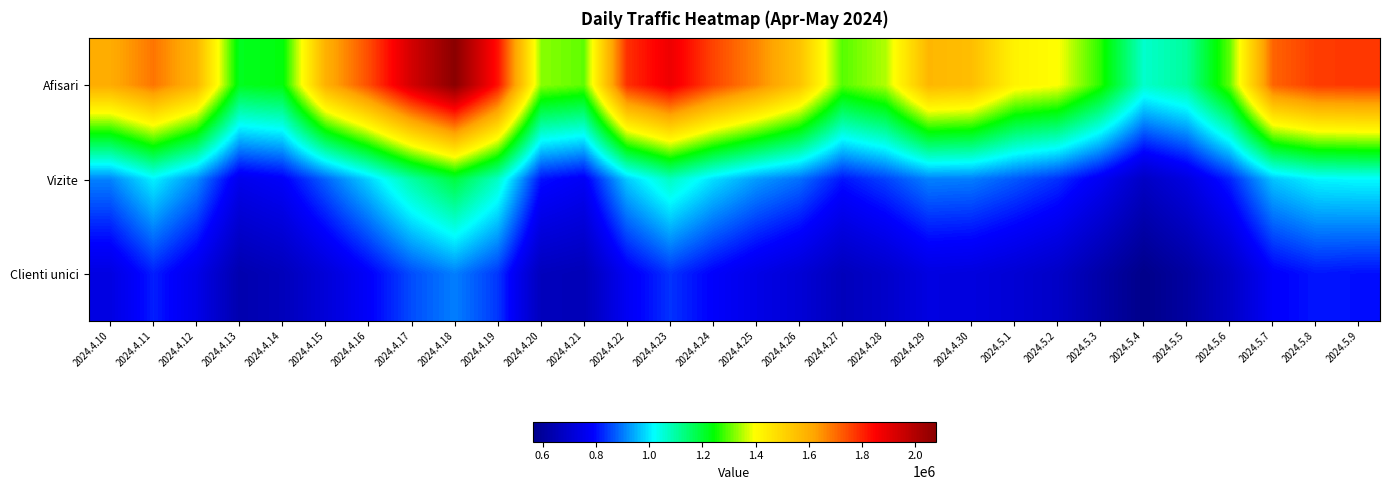

Reading right to left, list all the values displayed in this chart.

Afisari: 2024.5.9=1773487	2024.5.8=1766682	2024.5.7=1711109	2024.5.6=1303304	2024.5.5=1106337	2024.5.4=1064040	2024.5.3=1266238	2024.5.2=1397146	2024.5.1=1423115	2024.4.30=1558938	2024.4.29=1575932	2024.4.28=1349033	2024.4.27=1295219	2024.4.26=1547178	2024.4.25=1664499	2024.4.24=1754918	2024.4.23=1880903	2024.4.22=1782860	2024.4.21=1300529	2024.4.20=1326266	2024.4.19=1826625	2024.4.18=2077173	2024.4.17=1933412	2024.4.16=1743599	2024.4.15=1590874	2024.4.14=1234058	2024.4.13=1217613	2024.4.12=1578664	2024.4.11=1688169	2024.4.10=1603080
Vizite: 2024.5.9=1015306	2024.5.8=1009815	2024.5.7=966667	2024.5.6=821493	2024.5.5=733822	2024.5.4=679506	2024.5.3=767415	2024.5.2=834540	2024.5.1=869857	2024.4.30=903181	2024.4.29=906585	2024.4.28=850202	2024.4.27=808524	2024.4.26=890997	2024.4.25=930304	2024.4.24=990315	2024.4.23=1072146	2024.4.22=972850	2024.4.21=774523	2024.4.20=805888	2024.4.19=1069140	2024.4.18=1189217	2024.4.17=1098420	2024.4.16=980150	2024.4.15=879664	2024.4.14=781763	2024.4.13=755891	2024.4.12=916809	2024.4.11=1006721	2024.4.10=908092
Clienti unici: 2024.5.9=804087	2024.5.8=810596	2024.5.7=783517	2024.5.6=680901	2024.5.5=608658	2024.5.4=562932	2024.5.3=622166	2024.5.2=683355	2024.5.1=710426	2024.4.30=730576	2024.4.29=735784	2024.4.28=690443	2024.4.27=661326	2024.4.26=713638	2024.4.25=746539	2024.4.24=786988	2024.4.23=836870	2024.4.22=773324	2024.4.21=651619	2024.4.20=663466	2024.4.19=840204	2024.4.18=905468	2024.4.17=859881	2024.4.16=784328	2024.4.15=718803	2024.4.14=659546	2024.4.13=635213	2024.4.12=751350	2024.4.11=818074	2024.4.10=737281